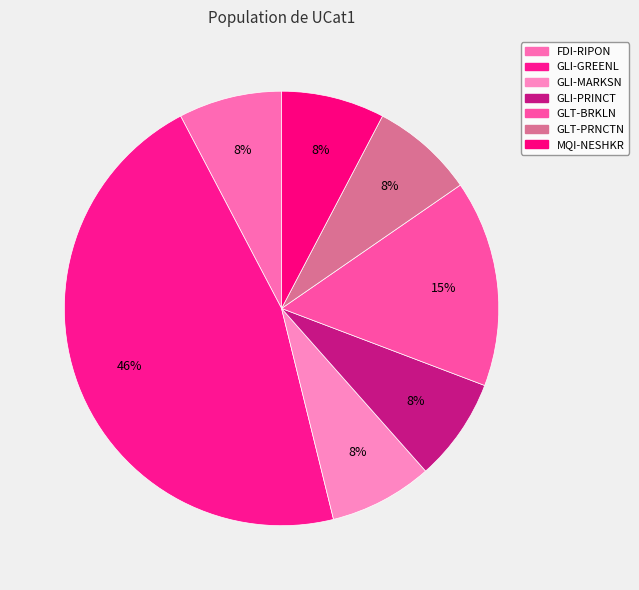

True or false: GLI-MARKSN accounts for 8% of the total.

True